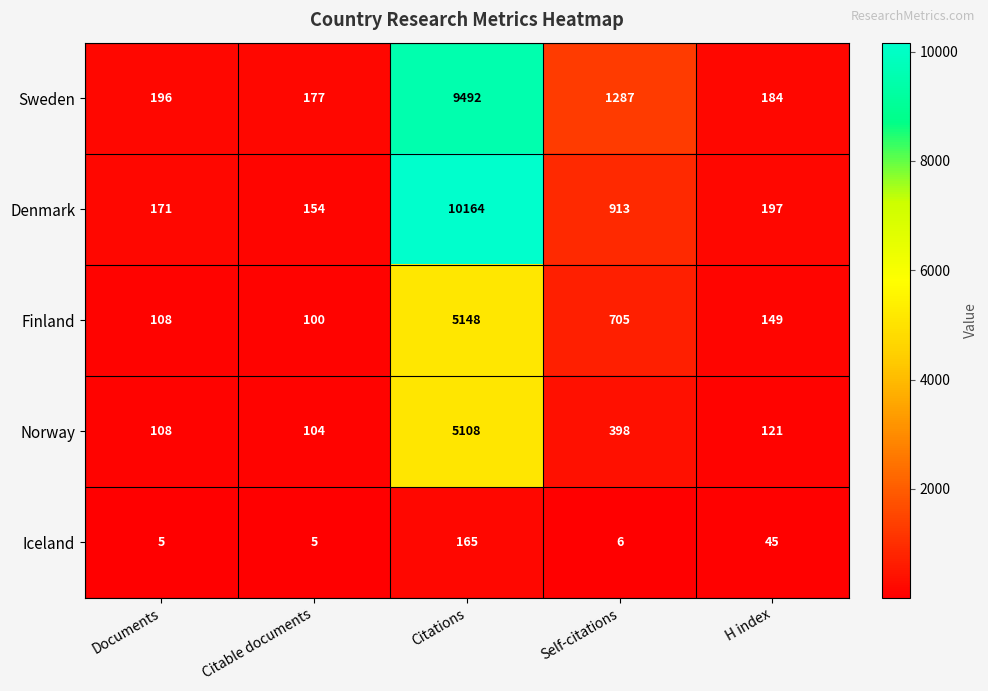

What is the difference between the Denmark values at Citable documents and Self-citations?

759